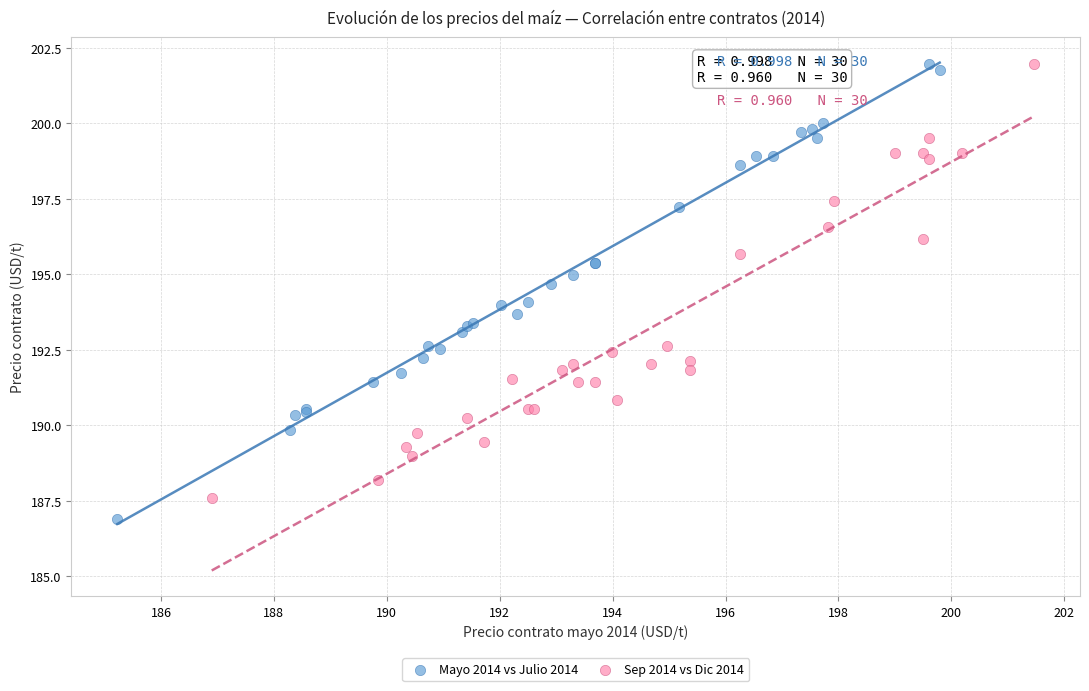

Which series has the widest spread of Y values?

Mayo 2014 vs Julio 2014